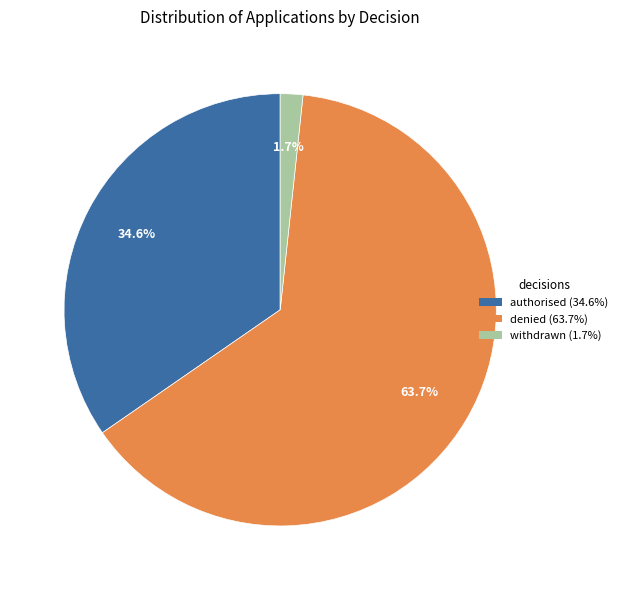

Is there a majority slice in this chart?

Yes